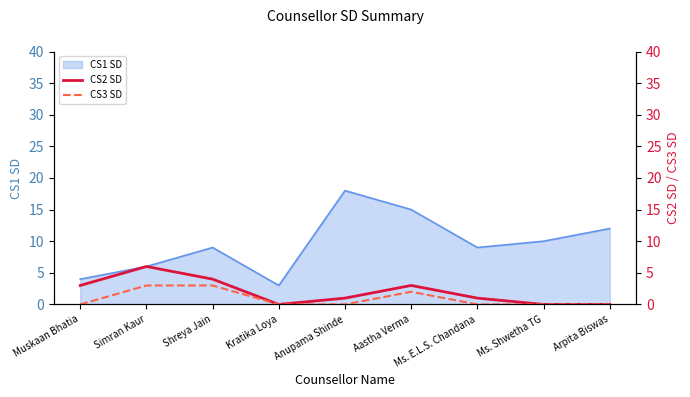

The value of CS1 SD at Anupama Shinde is 32. True or false?

False